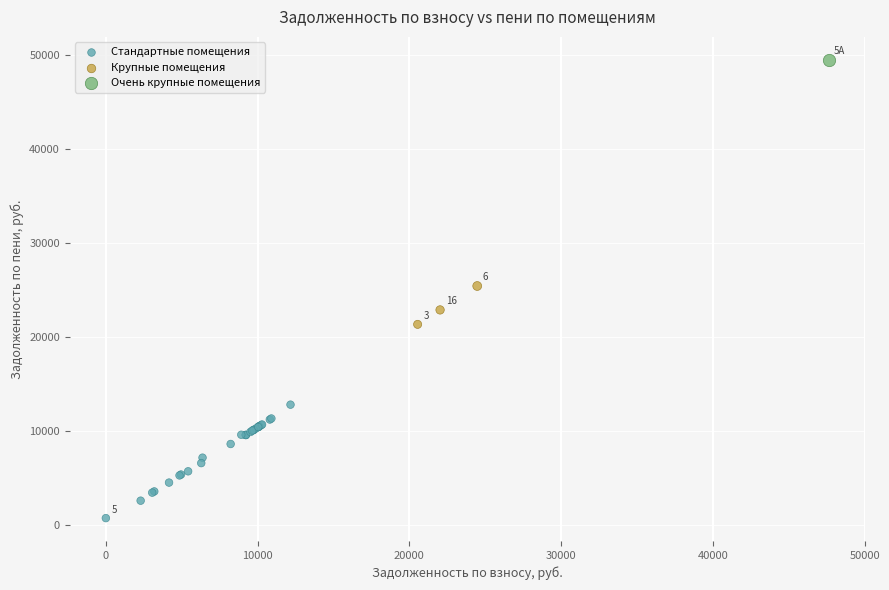

What are all the series names shown in the legend?

Стандартные помещения, Крупные помещения, Очень крупные помещения